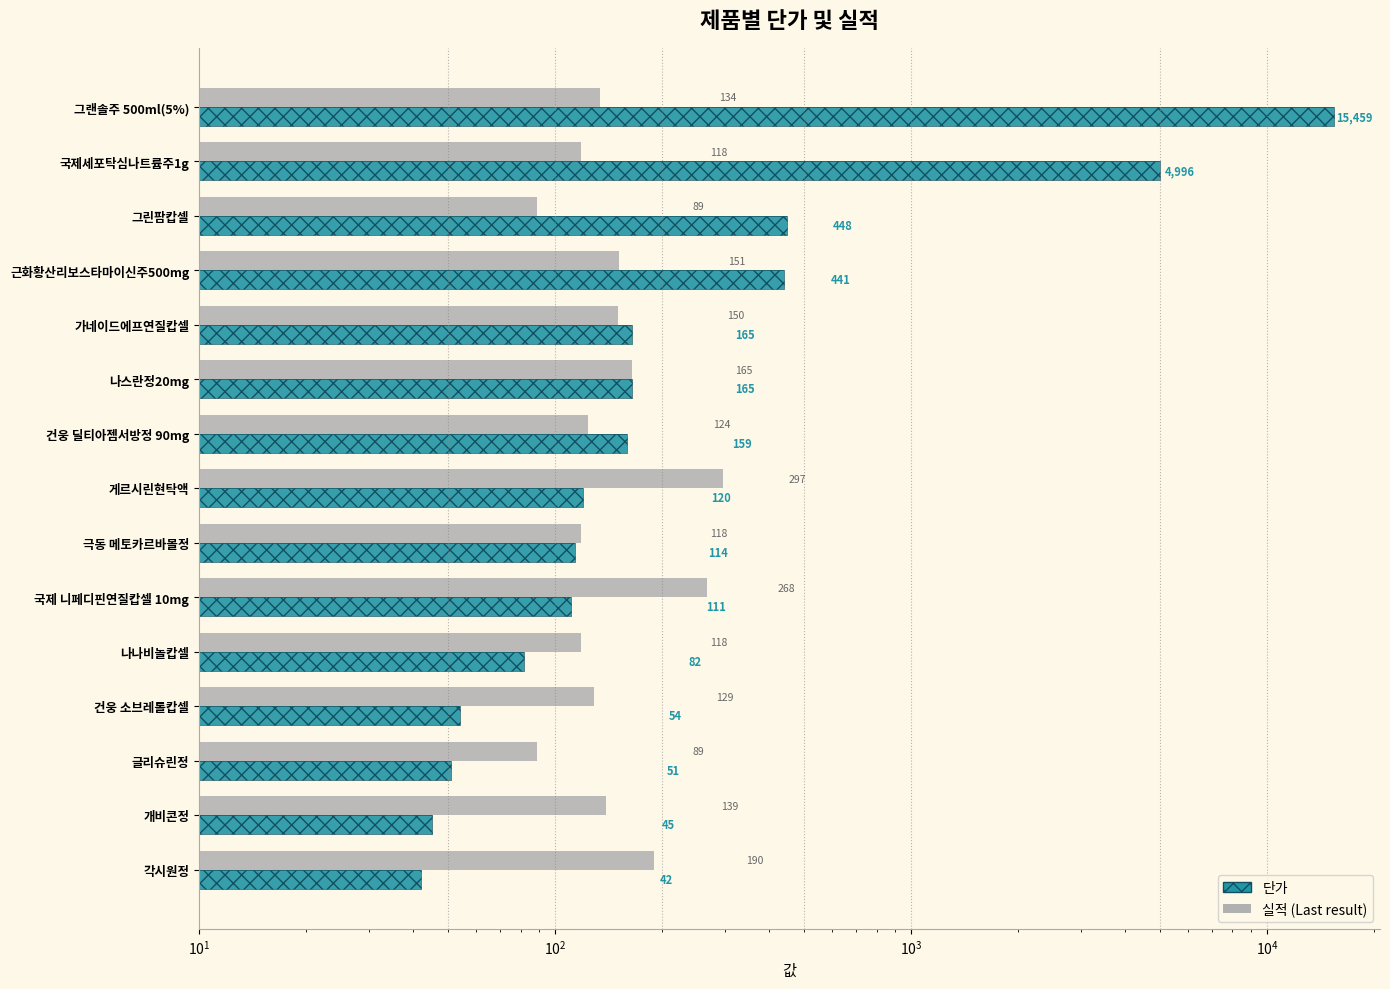

What is the difference between the 단가 values at 그린팜캅셀 and 국제세포탁심나트륨주1g?

4548